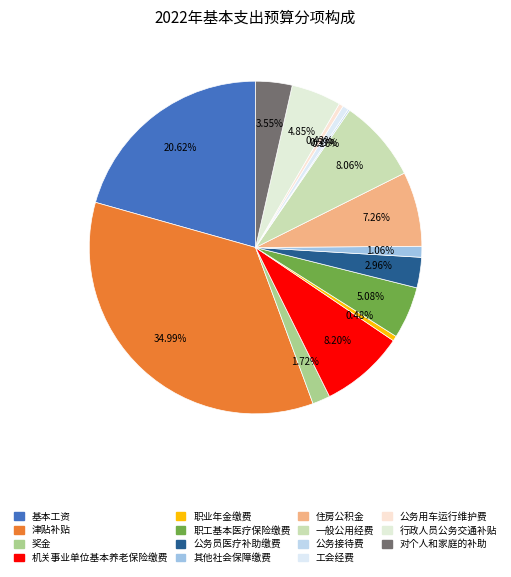

To the nearest percent, what portion does 职工基本医疗保险缴费 represent?

5%